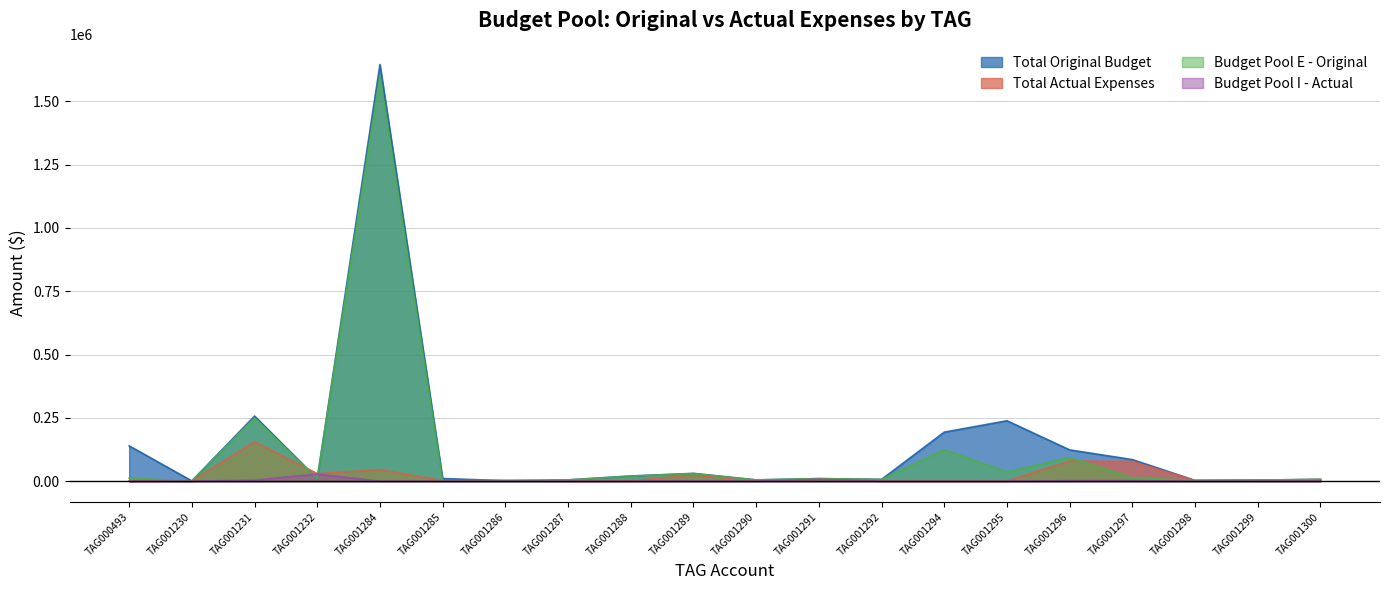

At which label does Budget Pool E - Original first exceed 10000?

TAG000493